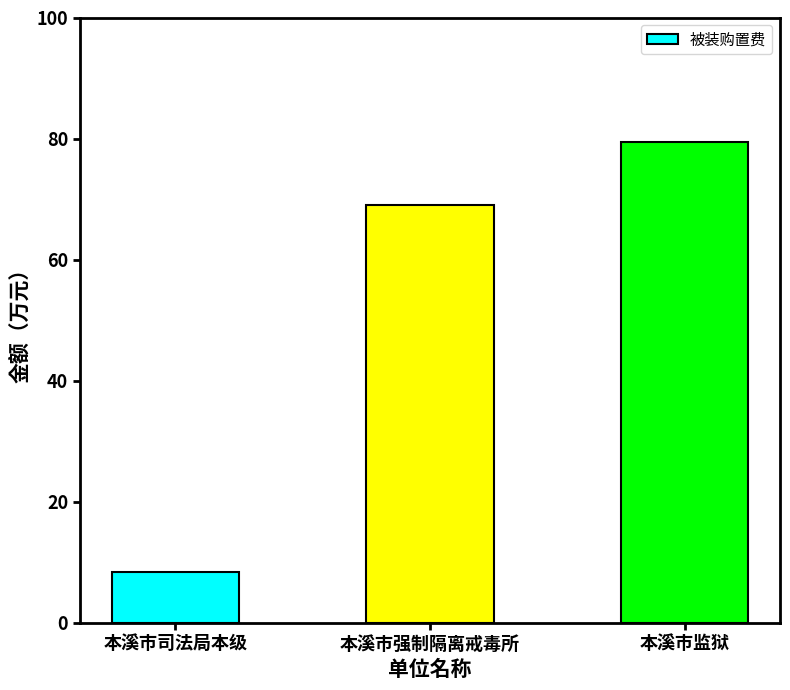

Approximately how many times larger is the value at 本溪市司法局本级 compared to 本溪市监狱?

0.1